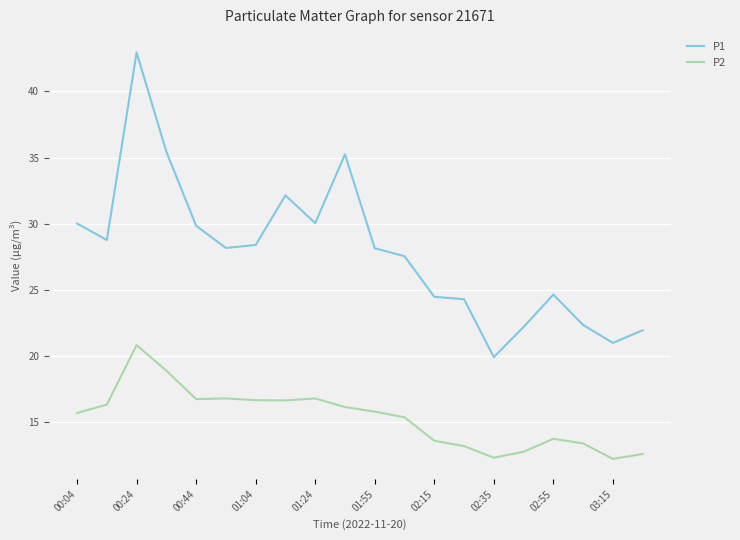

True or false: P2 and P1 cross at least once.

False